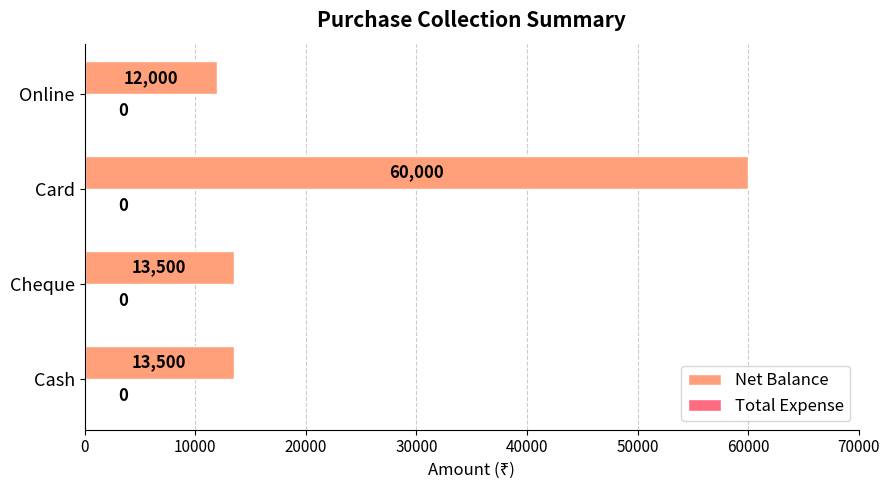

What is the minimum value shown in the chart?

12000